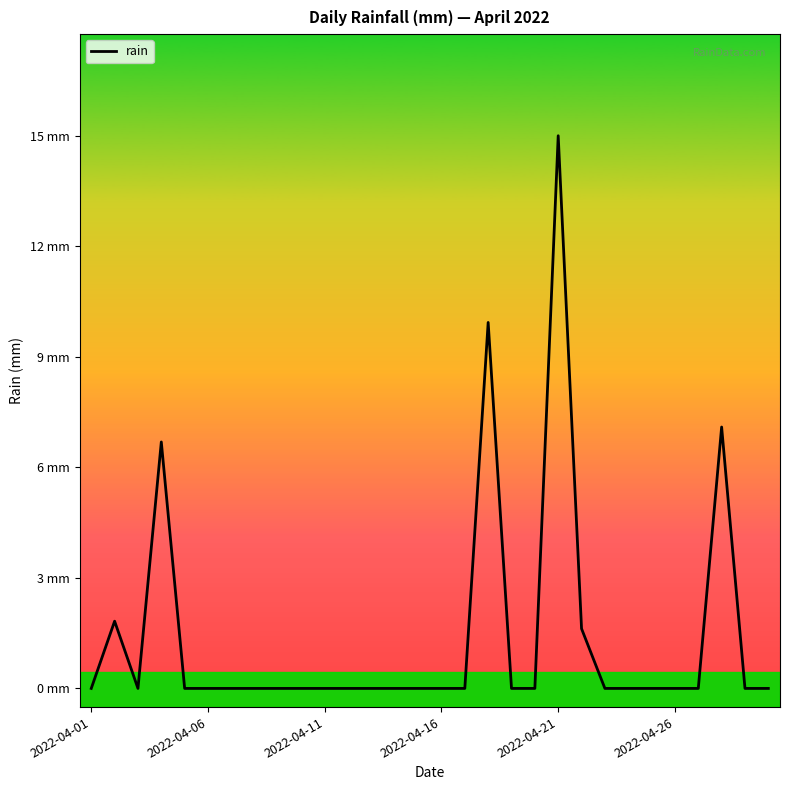

Is this an area chart (filled region under the line)?

No